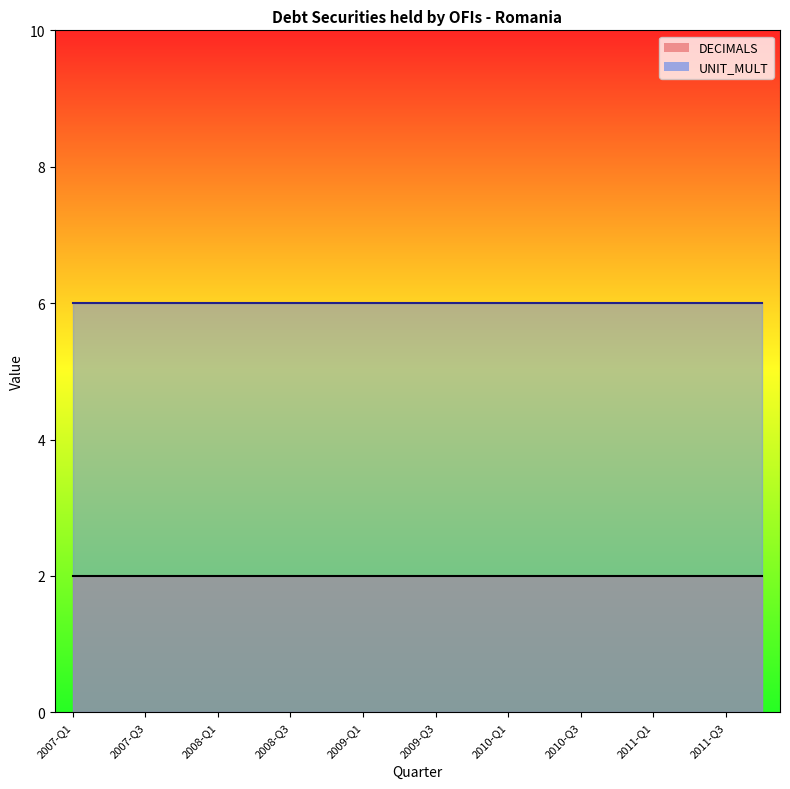

List the labels in order of DECIMALS value, smallest first.

2007-Q1, 2007-Q2, 2007-Q3, 2007-Q4, 2008-Q1, 2008-Q2, 2008-Q3, 2008-Q4, 2009-Q1, 2009-Q2, 2009-Q3, 2009-Q4, 2010-Q1, 2010-Q2, 2010-Q3, 2010-Q4, 2011-Q1, 2011-Q2, 2011-Q3, 2011-Q4